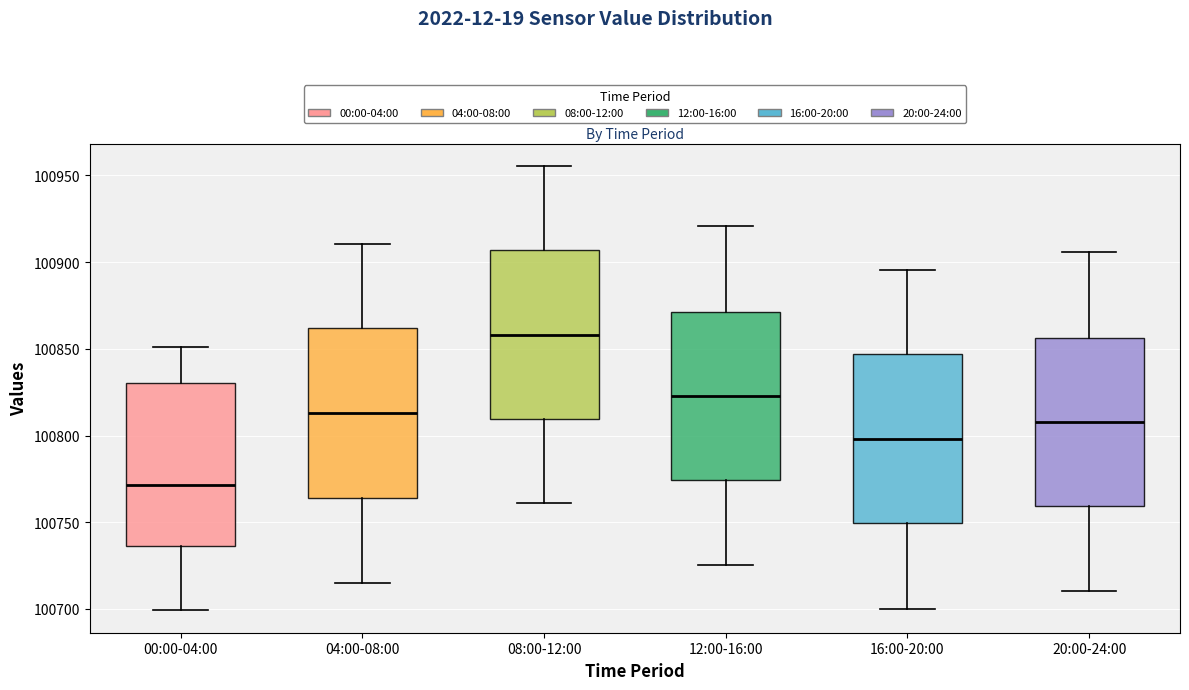

Reading left to right, read every box against the y-axis: the position of its median line, the range the box covers, and the ends of its whiskers. The values are not printed on the chart, so give them approximately, as read against the axis.

00:00-04:00: median 100770, box 100735 to 100830, whiskers 100700 to 100850
04:00-08:00: median 100815, box 100765 to 100860, whiskers 100715 to 100910
08:00-12:00: median 100860, box 100810 to 100905, whiskers 100760 to 100955
12:00-16:00: median 100825, box 100775 to 100870, whiskers 100725 to 100920
16:00-20:00: median 100800, box 100750 to 100845, whiskers 100700 to 100895
20:00-24:00: median 100810, box 100760 to 100855, whiskers 100710 to 100905